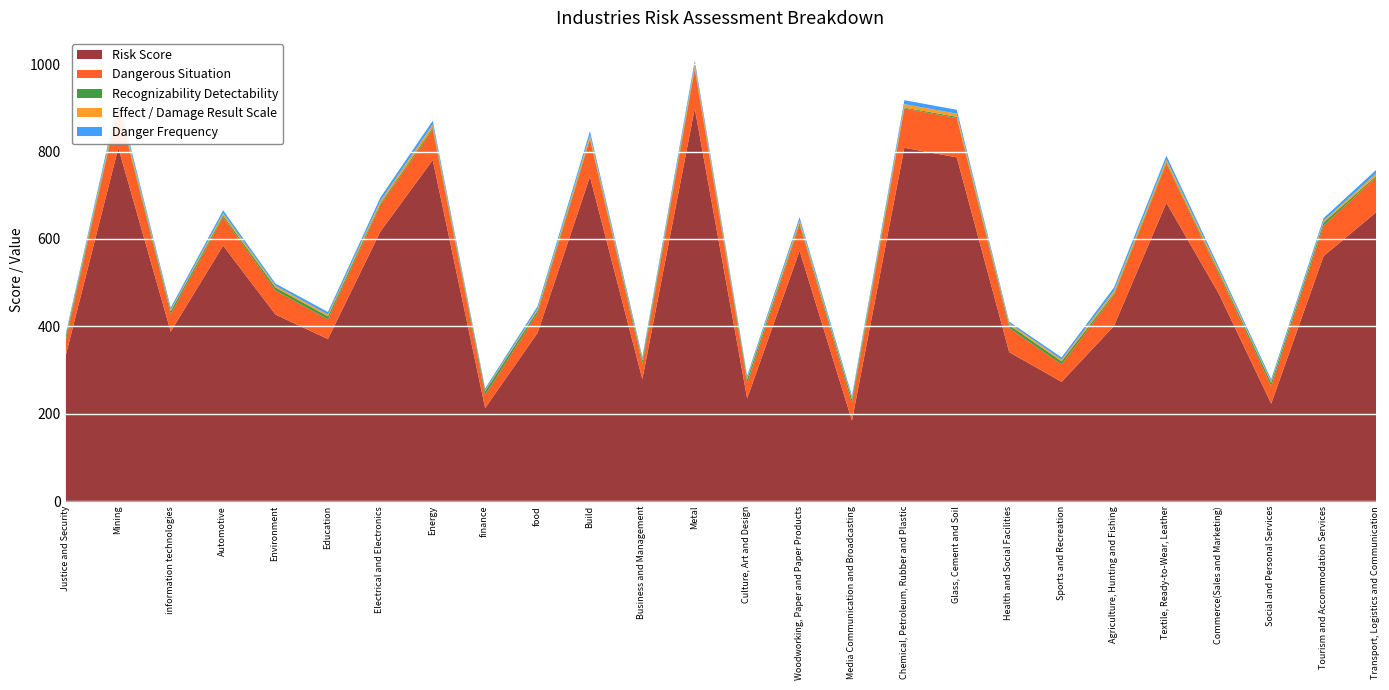

Reading left to right, extract all data points from this chart.

Risk Score: 336	810	389	586	428	372	618	782	214	386	744	280	900	236	574	185	810	788	342	274	402	684	476	224	562	662
Dangerous Situation: 35	95	40	65	55	45	60	70	30	45	85	35	90	35	60	40	90	90	55	40	70	90	45	40	70	80
Recognizability Detectability: 8	3	7	4	7	7	4	4	9	6	3	8	3	9	4	9	2	3	7	7	4	3	5	8	7	3
Effect / Damage Result Scale: 3	8	3	5	4	4	6	7	2	4	7	3	8	3	6	3	8	7	4	4	6	6	5	3	4	6
Danger Frequency: 4	9	5	7	5	6	8	9	4	6	9	5	9	5	7	5	9	9	4	5	8	9	6	5	6	8